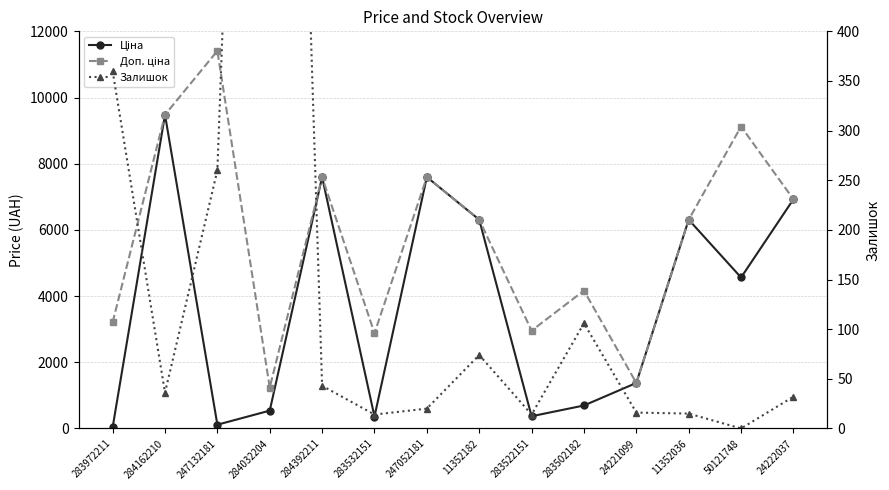

What is the spread (max minus min) of values at 24222037?

6893.7